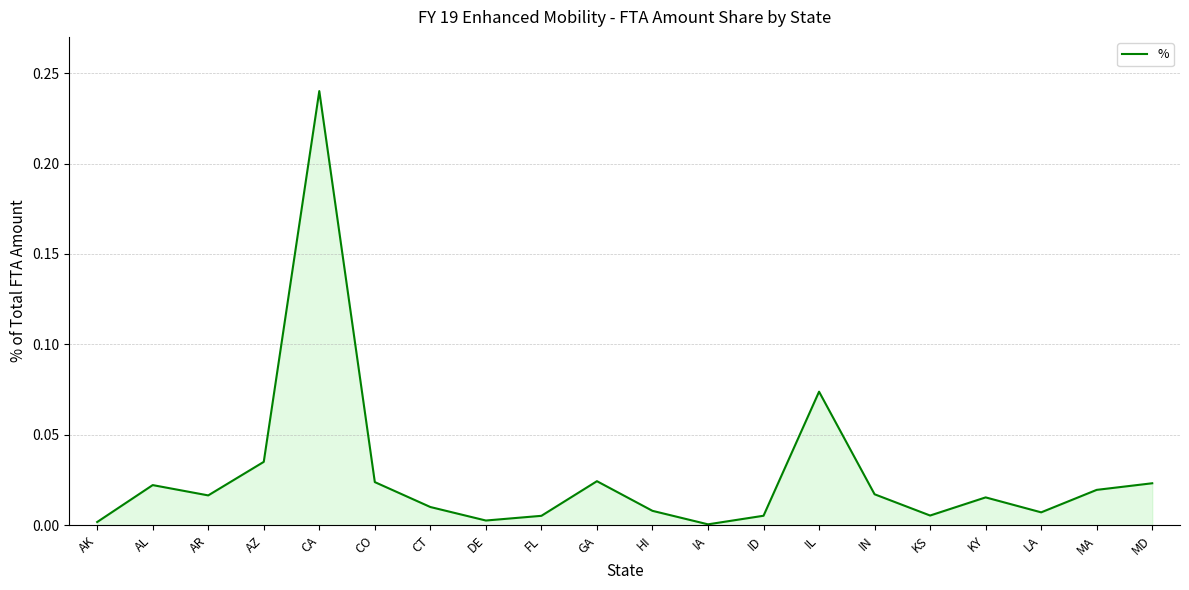

Which category has the highest value across all series?

CA